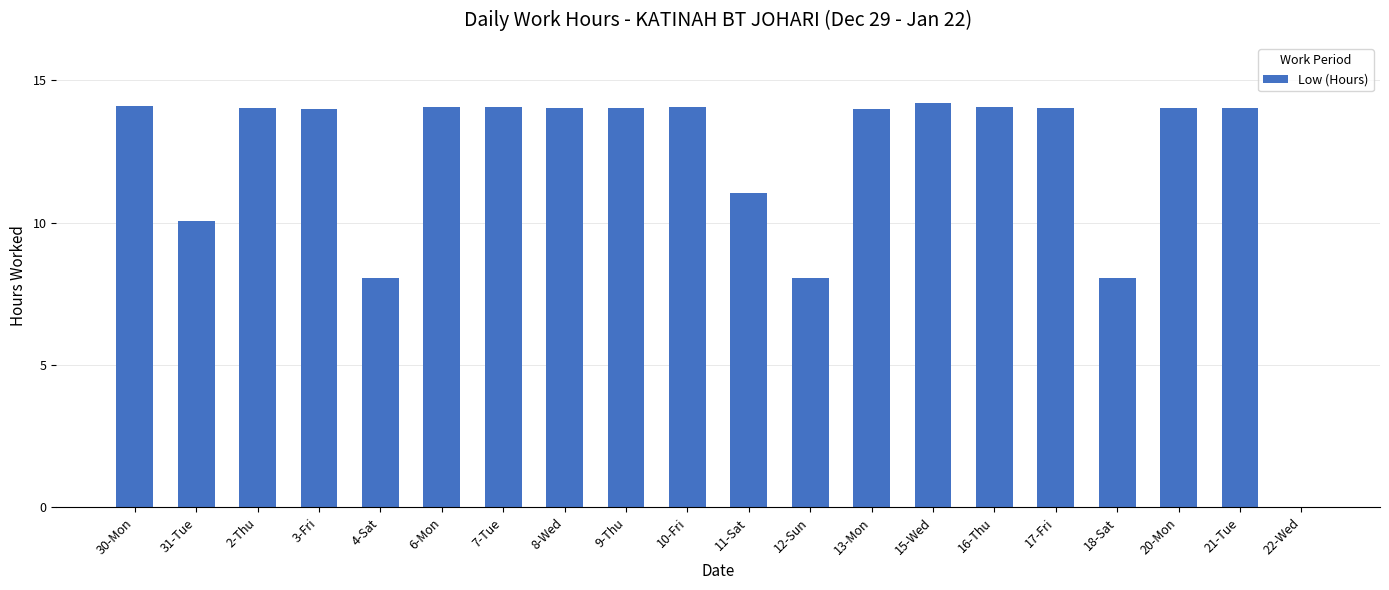

True or false: the data shows 14.0 at 8-Wed.

True